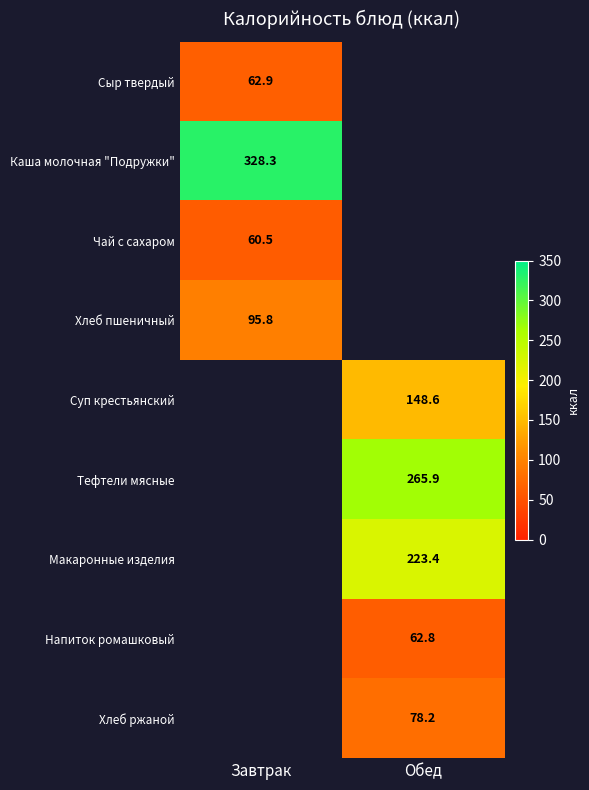

Count the number of categories in the chart.

2